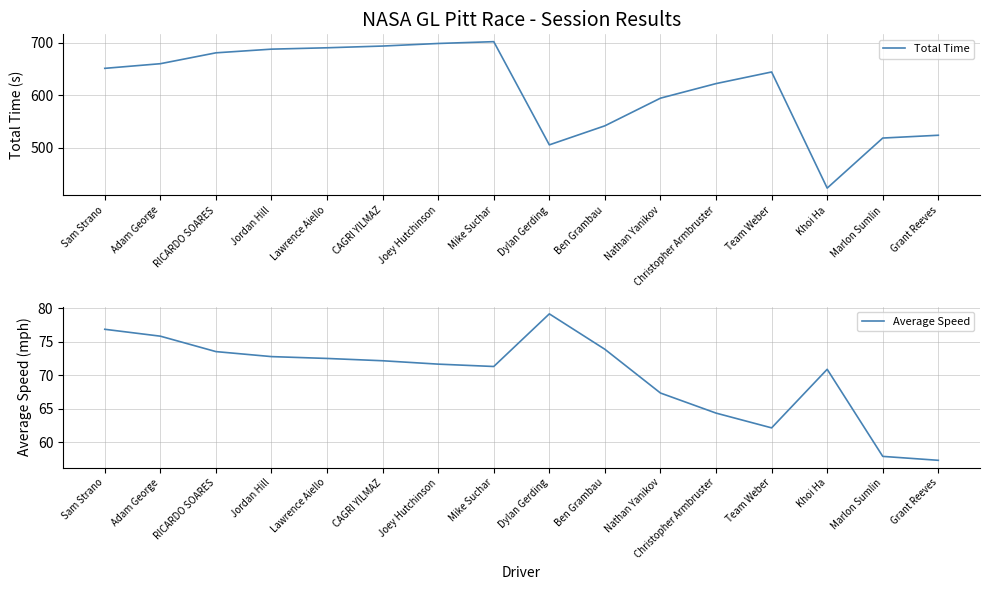

Does the chart have visible grid lines?

Yes